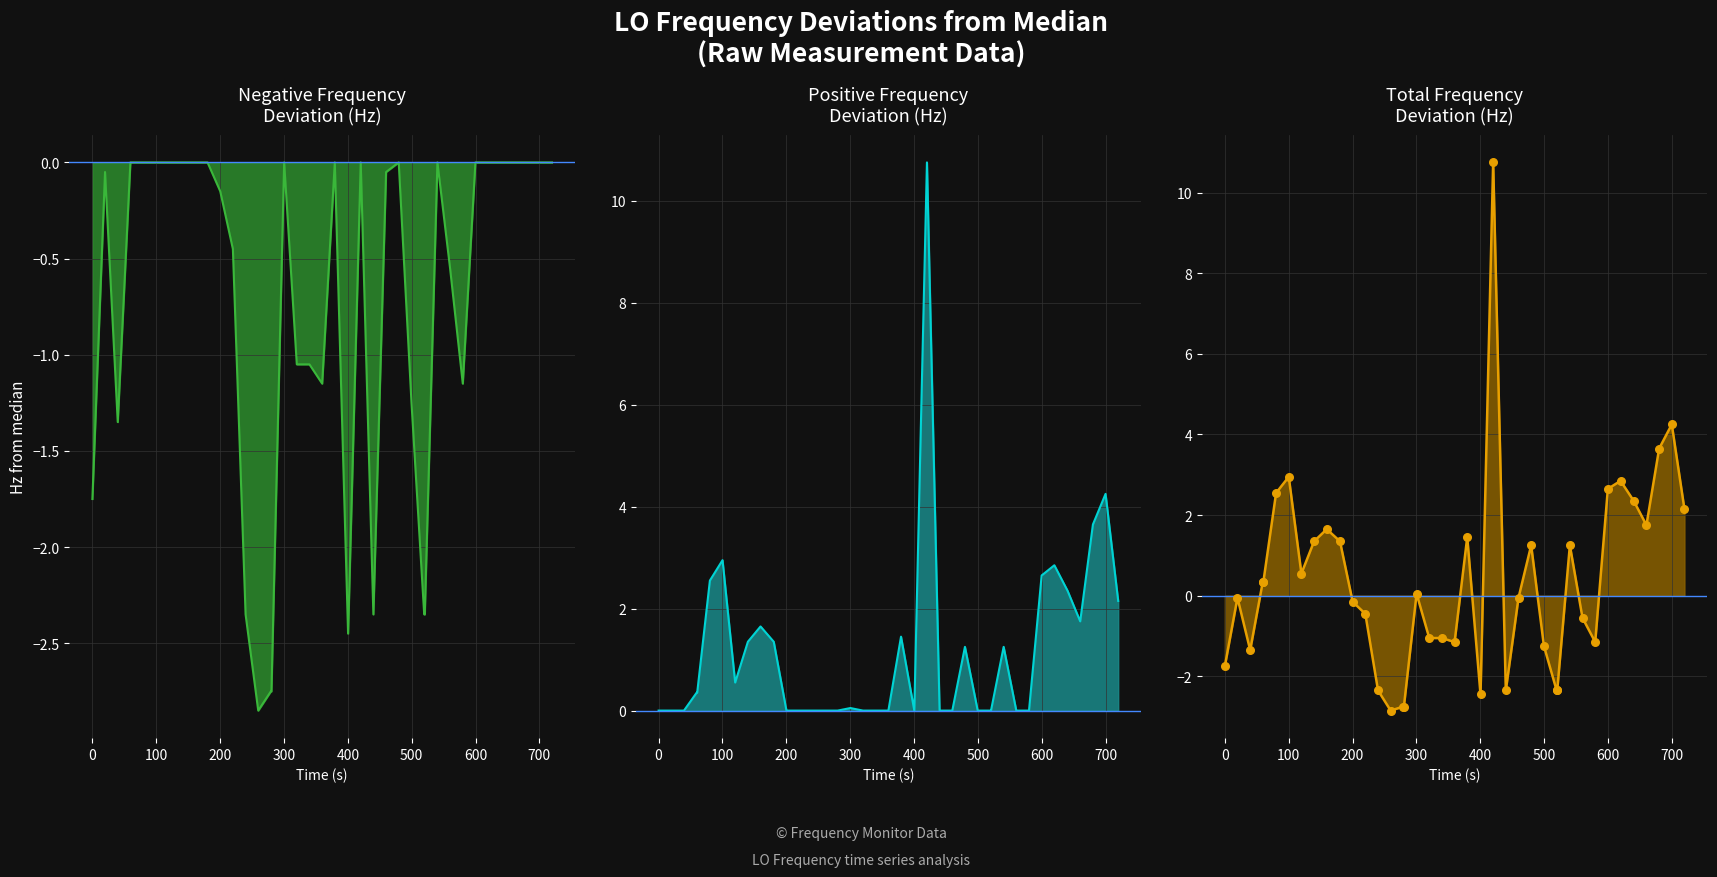

Which series reaches the maximum Y coordinate?

Positive Deviation